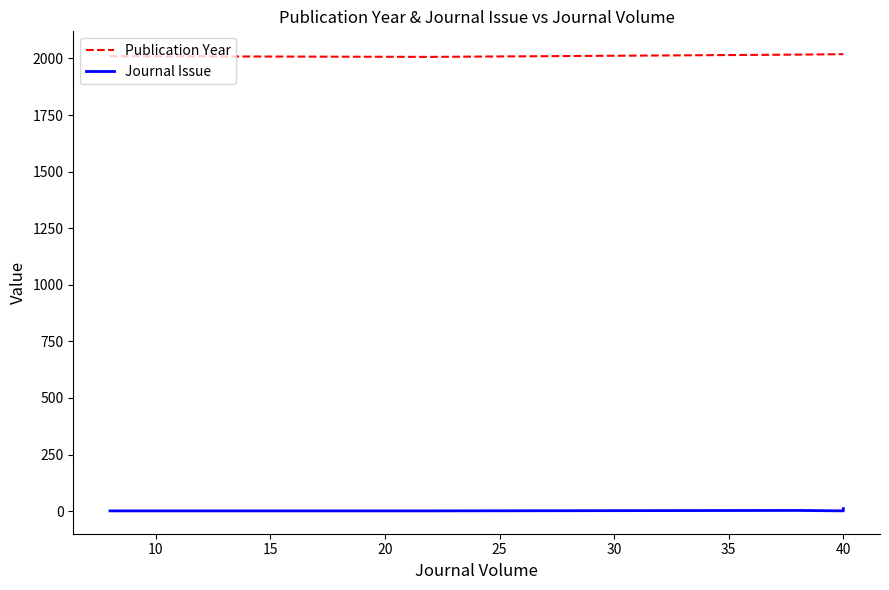

How many values in the Publication Year series exceed 2017?

2